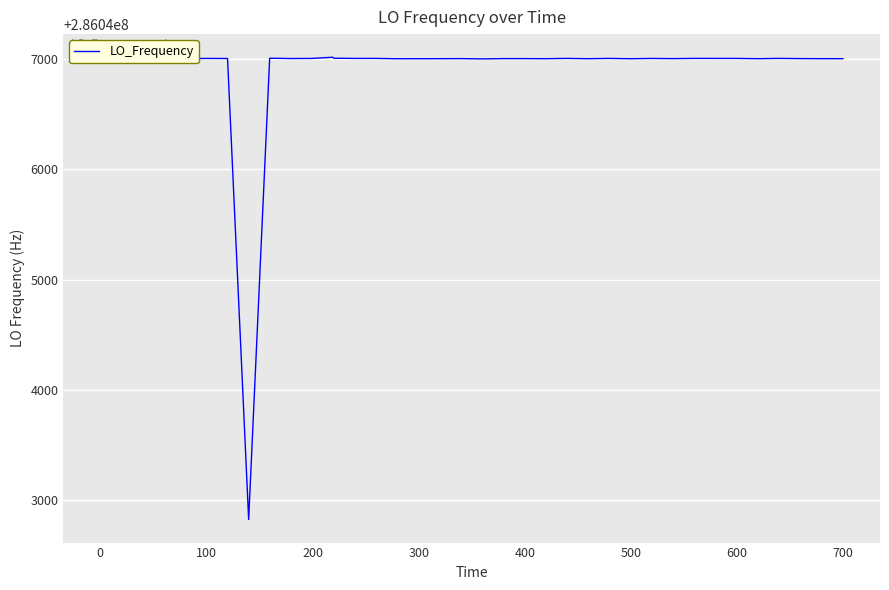

What is the difference between the maximum and minimum values?

4183.9